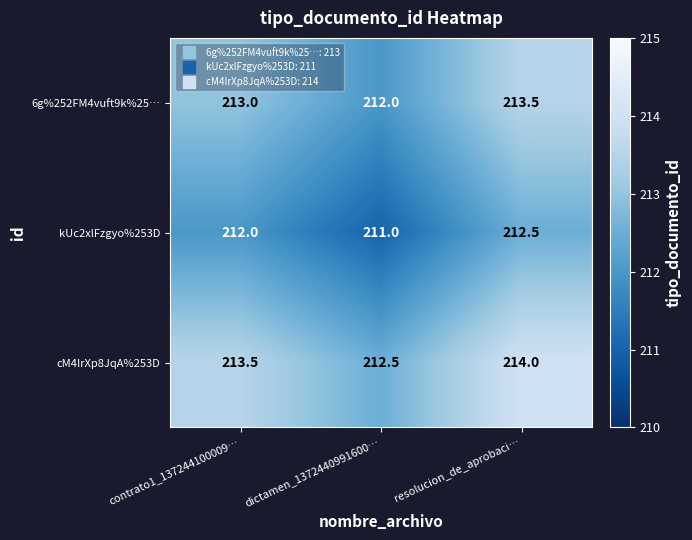

What is the difference between the highest and lowest values at resolucion_de_aprobaci…?

1.5